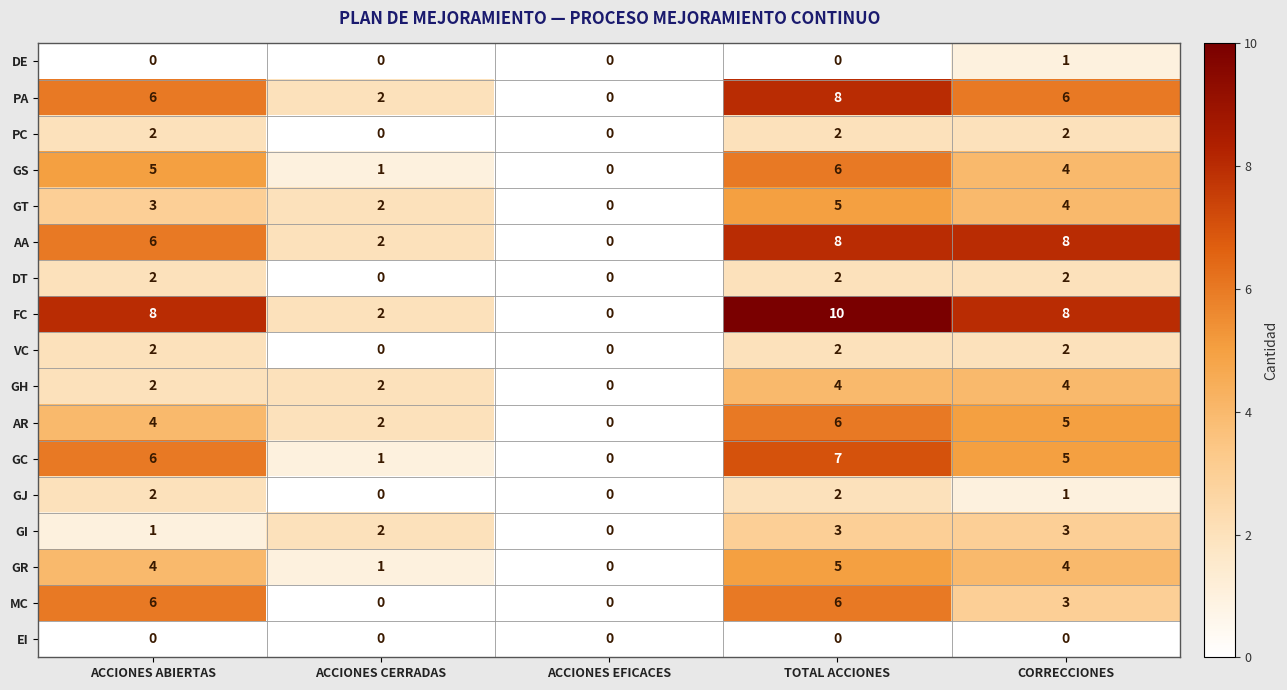

Count the GH values in the range 2 to 4.

4